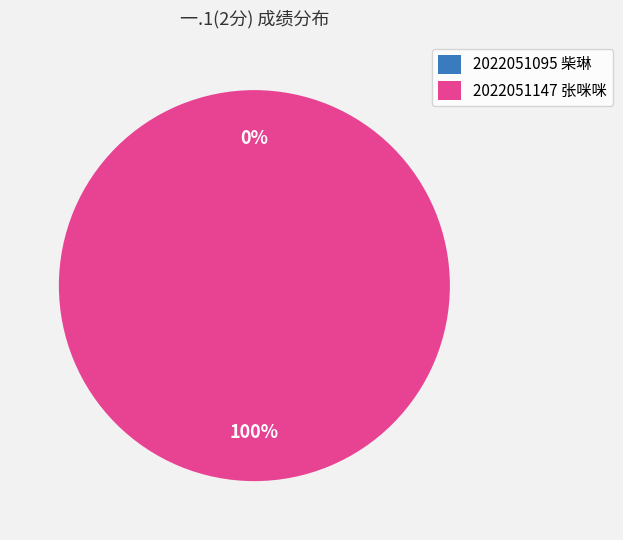

How many segments does this pie chart have?

2